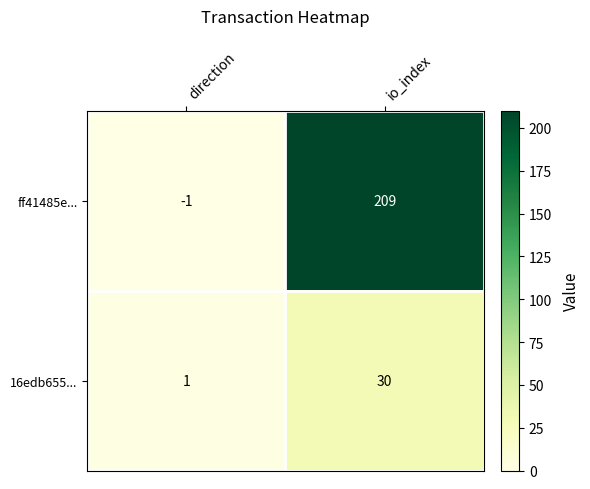

What is the sum of the ff41485e... values at io_index and direction?

208